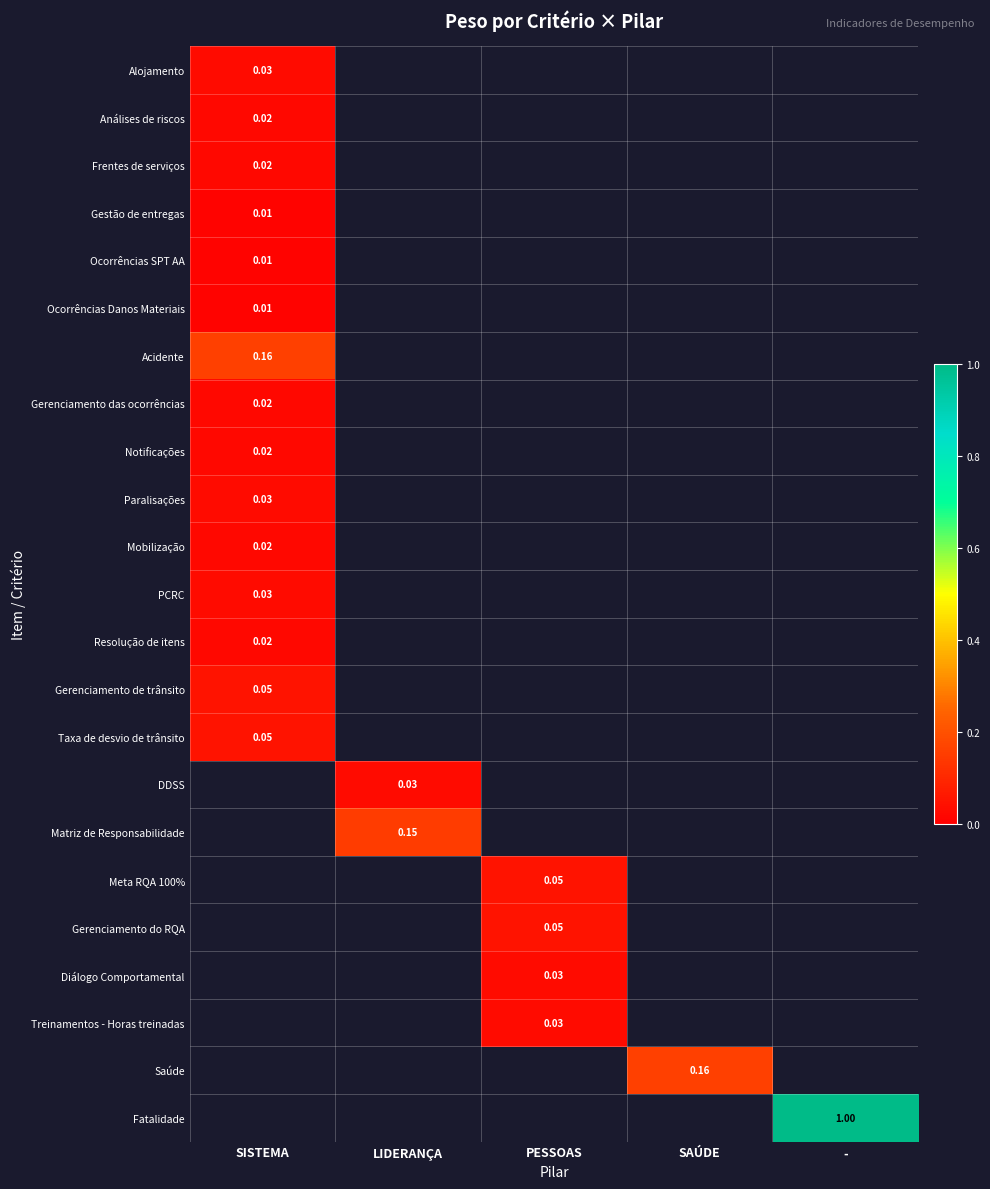

At which label is Acidente closest to 0?

SISTEMA